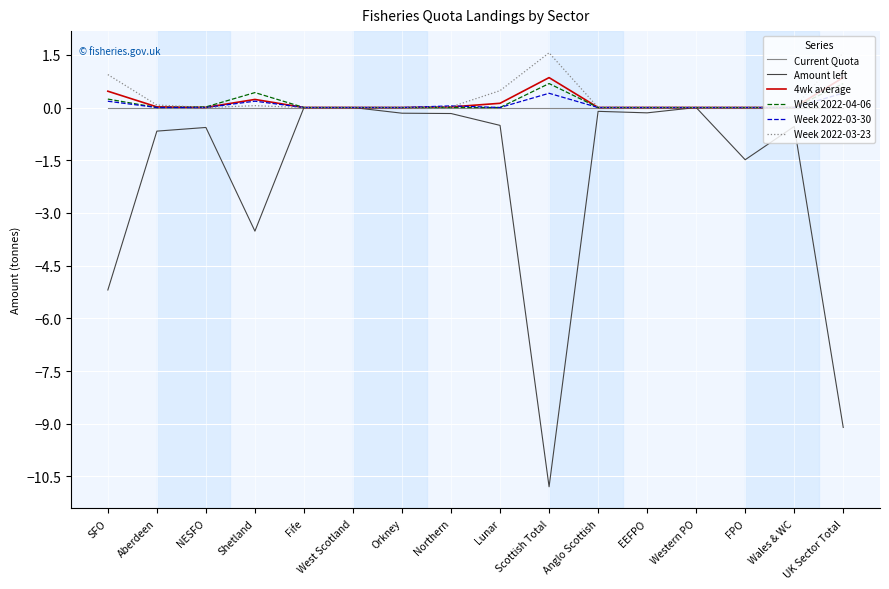

Is the value of 4wk average at Western PO greater than the value of Amount left at NESFO?

Yes